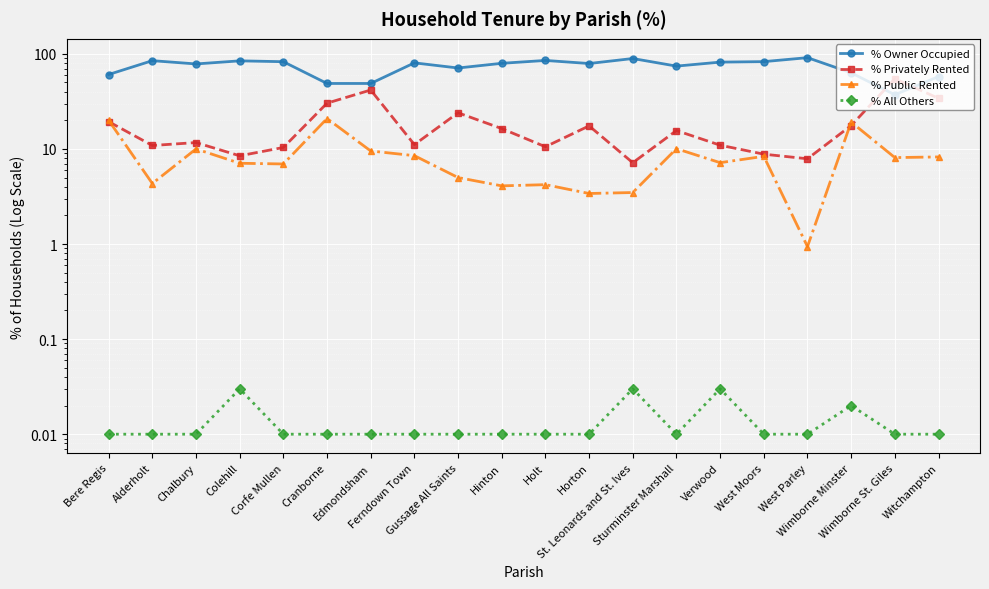

True or false: % Public Rented has a value of 1.5 at West Parley.

False